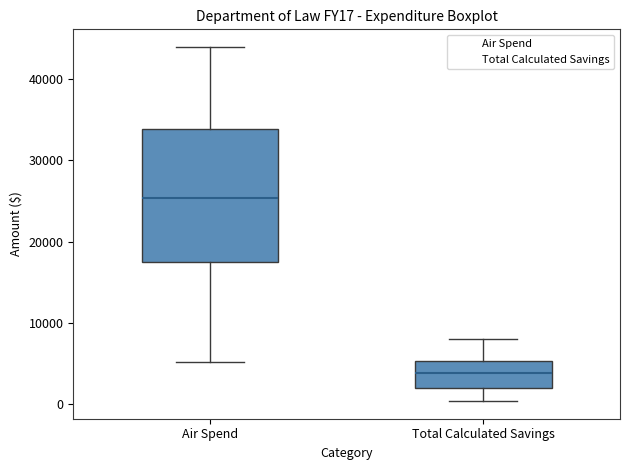

Comparing the boxes themselves (not the whiskers), which one is the tallest?

Air Spend